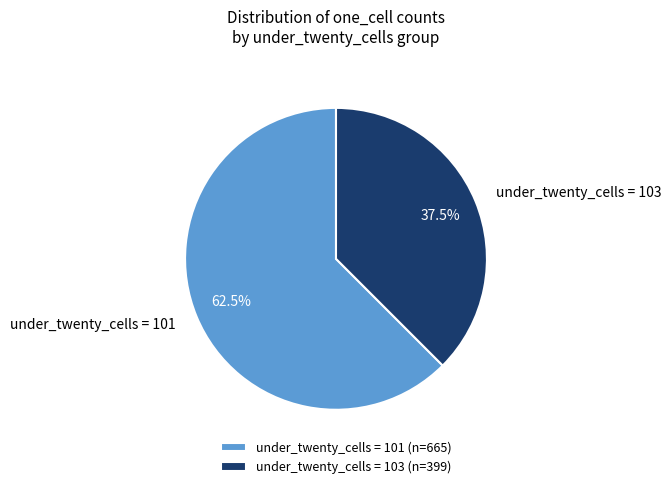

What percentage do under_twenty_cells = 103 and under_twenty_cells = 101 together represent?

100.0%